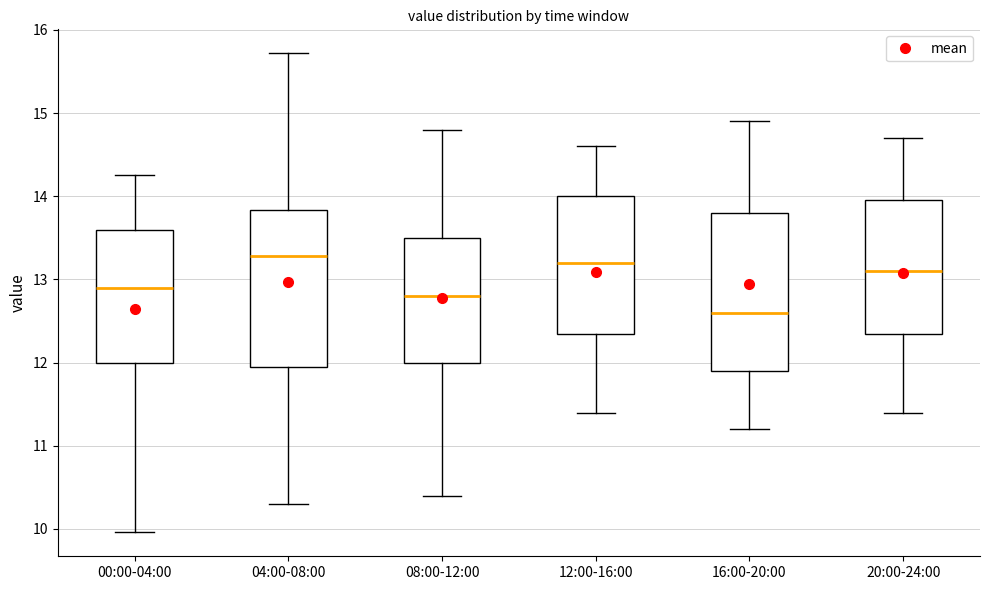

Reading left to right, transcribe this box plot: for each box, give where its median line is, the range the box spans, and where its two whiskers end, as read against the y-axis. The values are not printed on the chart, so give them approximately, as read against the axis.

00:00-04:00: median 12.9, box 12.0 to 13.6, whiskers 10.0 to 14.3
04:00-08:00: median 13.3, box 12.0 to 13.8, whiskers 10.3 to 15.7
08:00-12:00: median 12.8, box 12.0 to 13.5, whiskers 10.4 to 14.8
12:00-16:00: median 13.2, box 12.4 to 14.0, whiskers 11.4 to 14.6
16:00-20:00: median 12.6, box 11.9 to 13.8, whiskers 11.2 to 14.9
20:00-24:00: median 13.1, box 12.4 to 14.0, whiskers 11.4 to 14.7